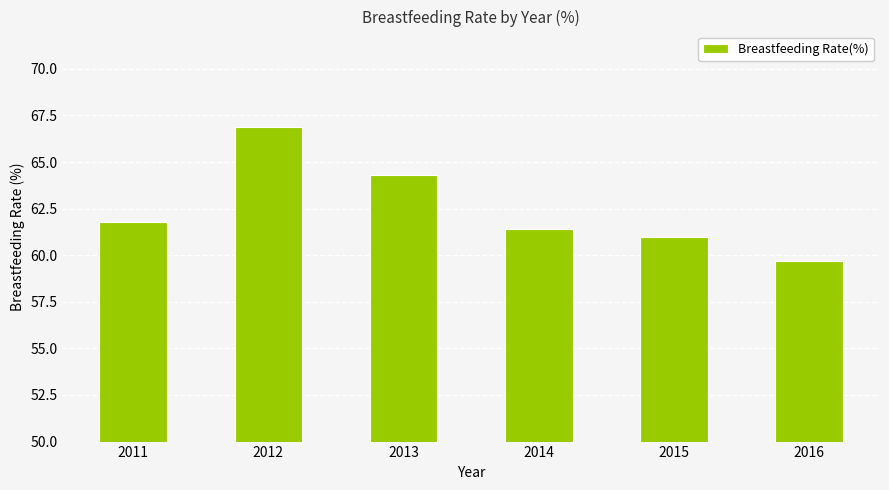

List the labels in order of value, smallest first.

2016, 2015, 2014, 2011, 2013, 2012